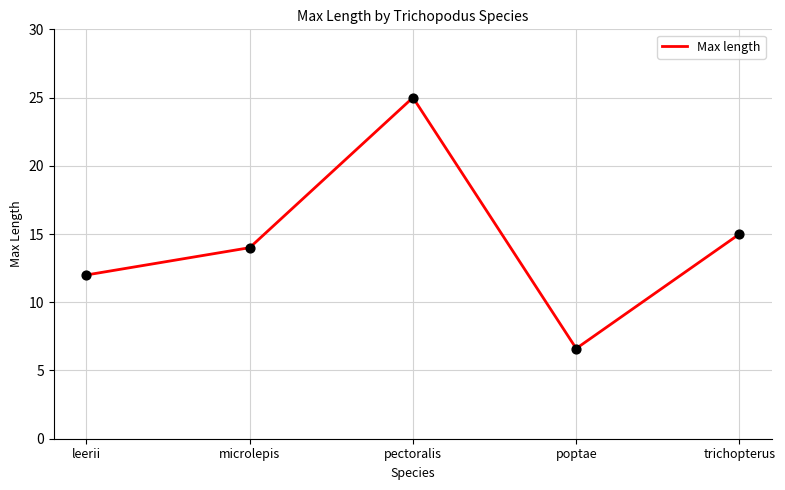

Which has a higher value, trichopterus or pectoralis?

pectoralis